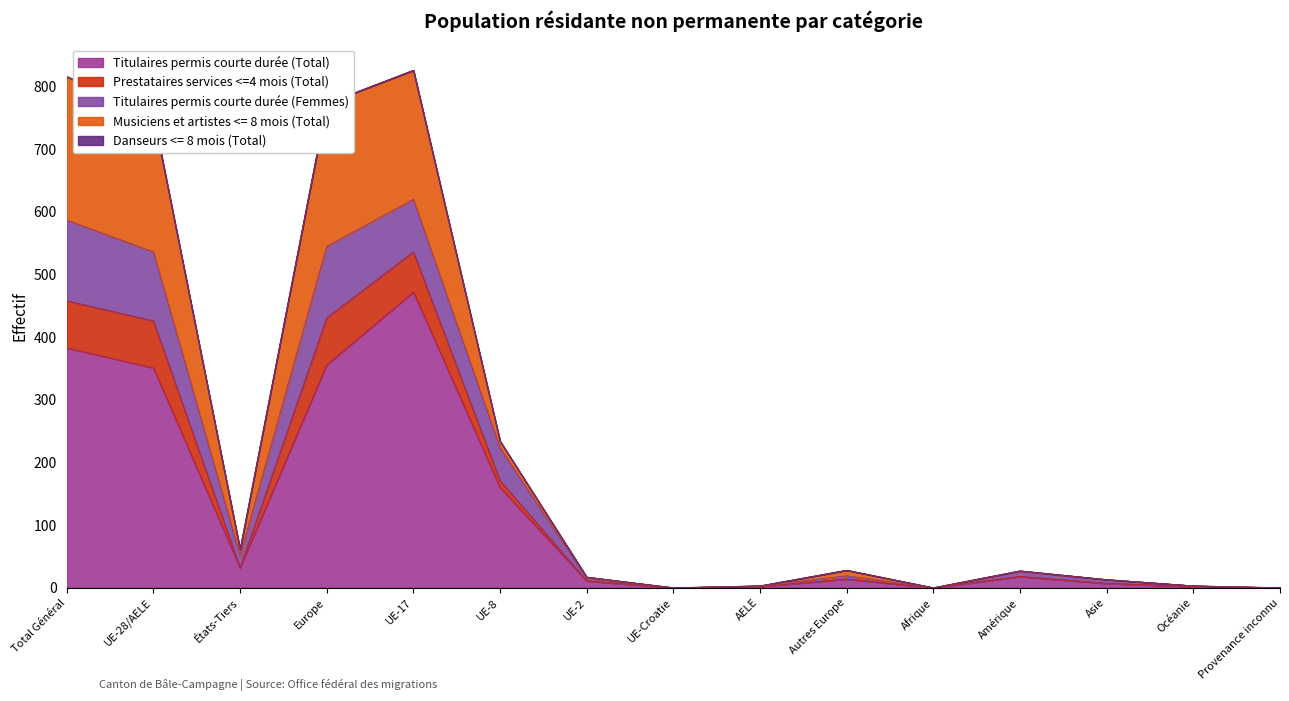

List the labels in order of Prestataires services <=4 mois (Total) value, smallest first.

UE-Croatie, Afrique, Provenance inconnu, AELE, Océanie, Asie, UE-2, Amérique, Autres Europe, États-Tiers, UE-8, UE-28/AELE, Europe, Total Général, UE-17